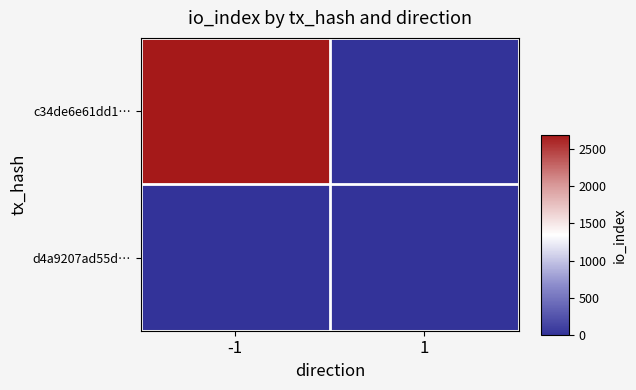

Rank the series by their maximum value, from highest to lowest.

c34de6e61dd1…, d4a9207ad55d…